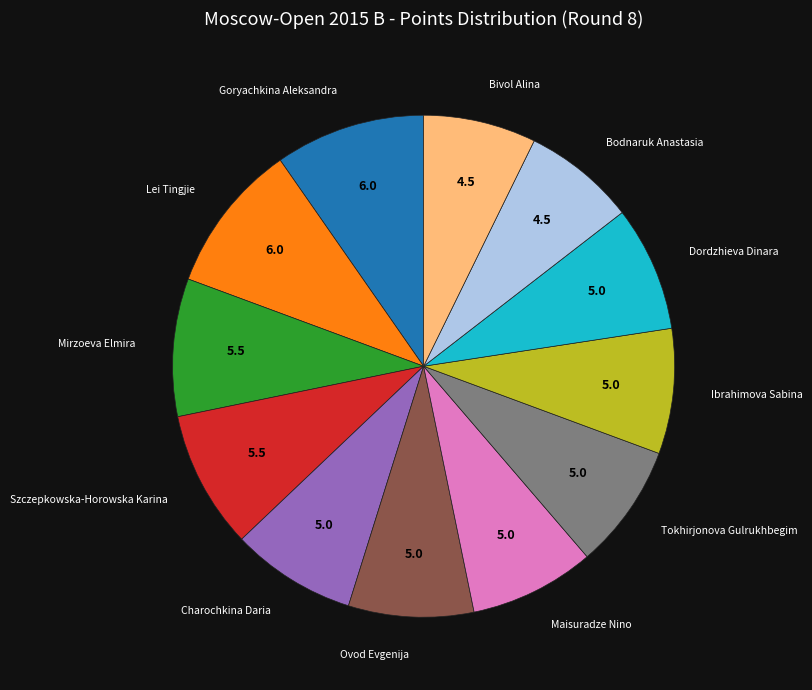

Is there a majority slice in this chart?

No